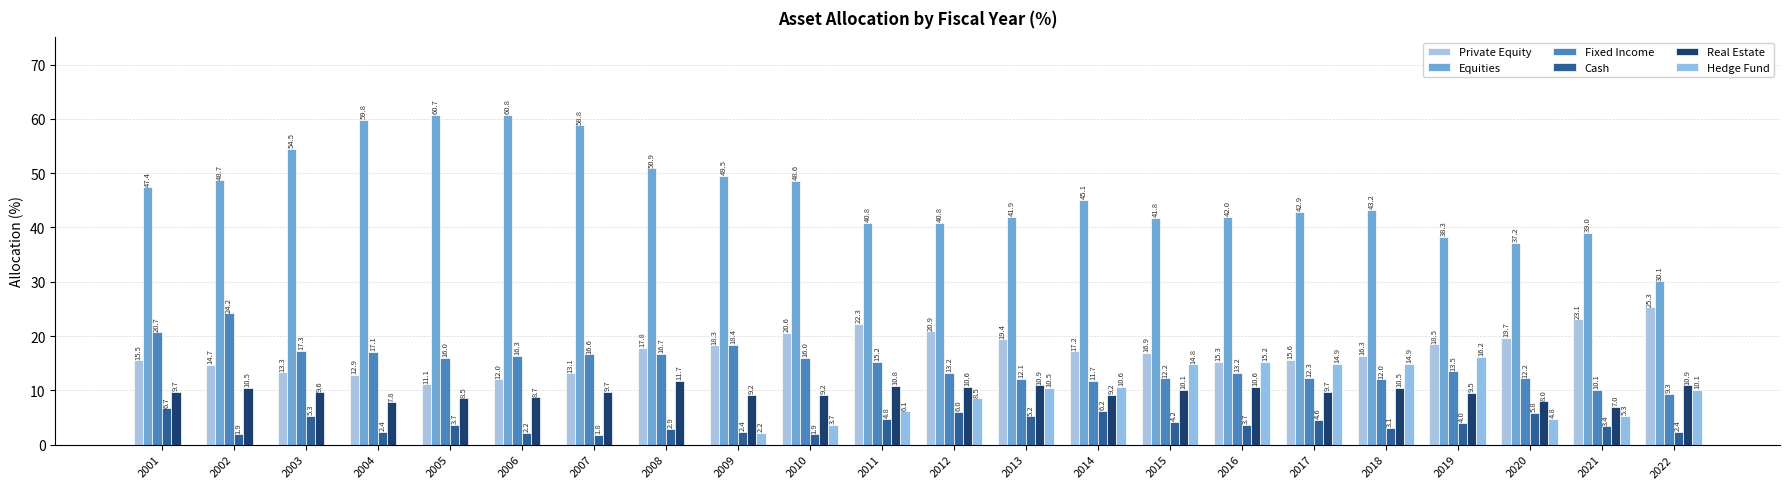

What is the average value of the Hedge Fund series?

6.3